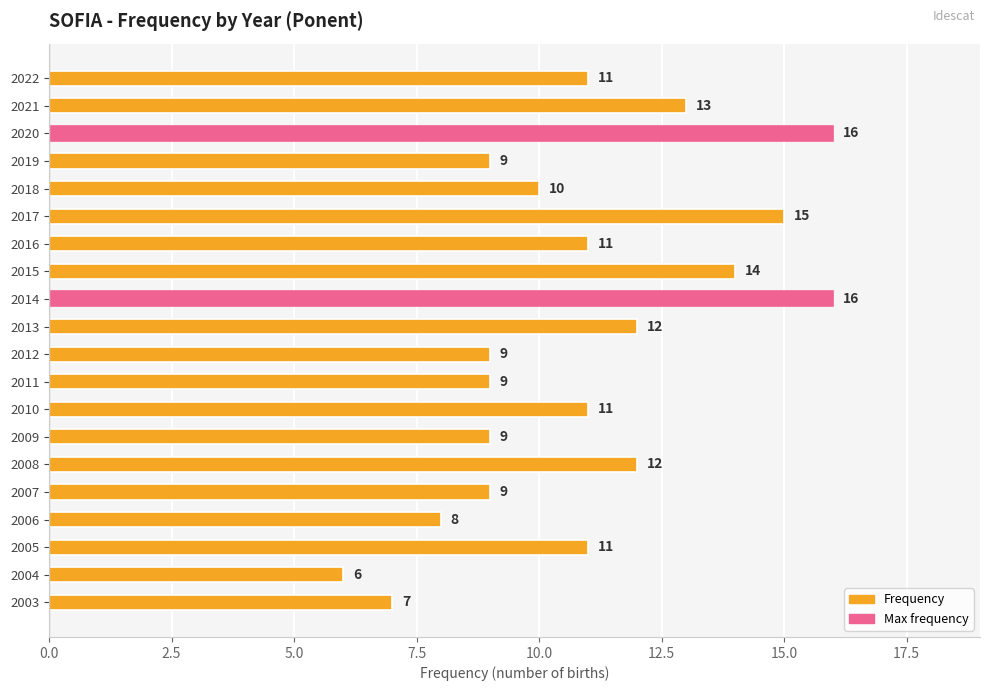

Are the bars grouped side by side (vs. stacked)?

No